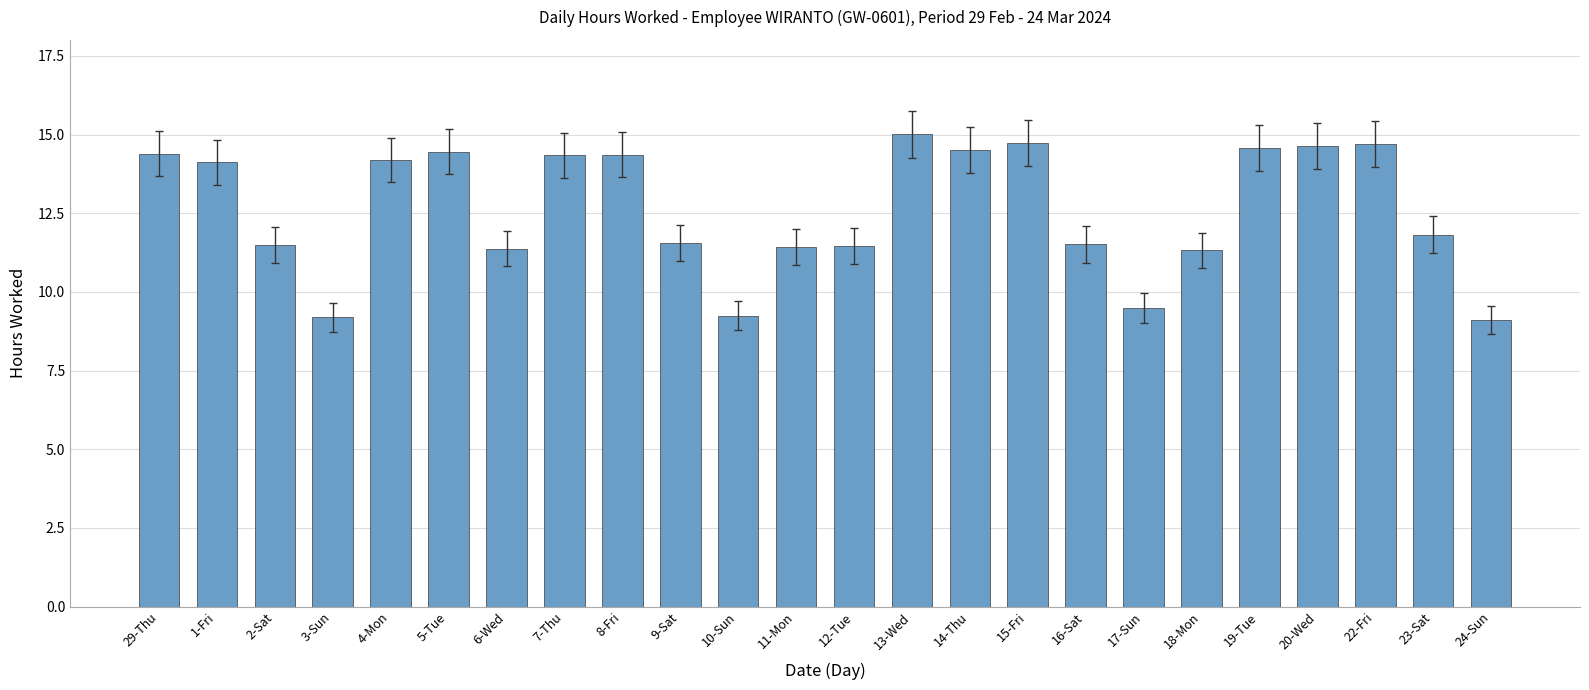

The value at 10-Sun is 9.2. True or false?

True